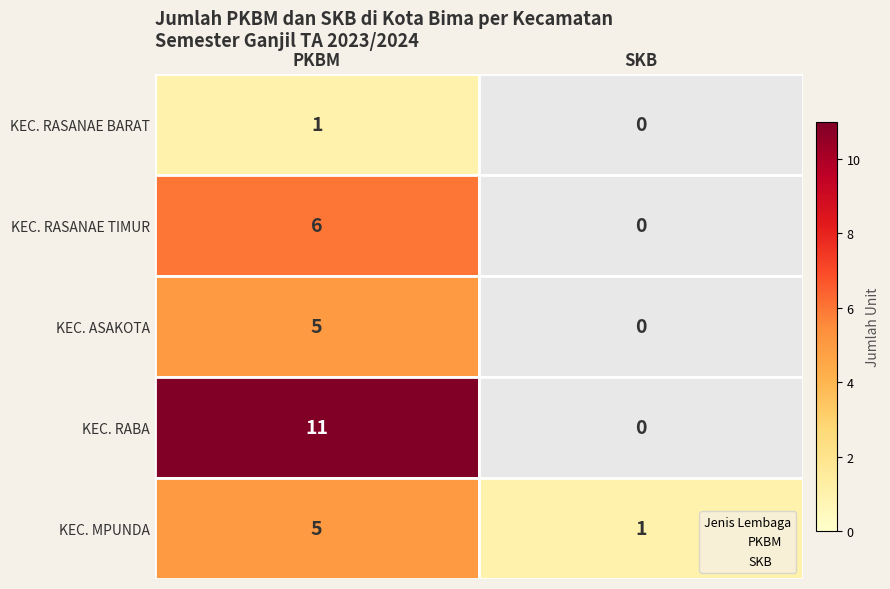

What are all the series names shown in the legend?

PKBM, SKB